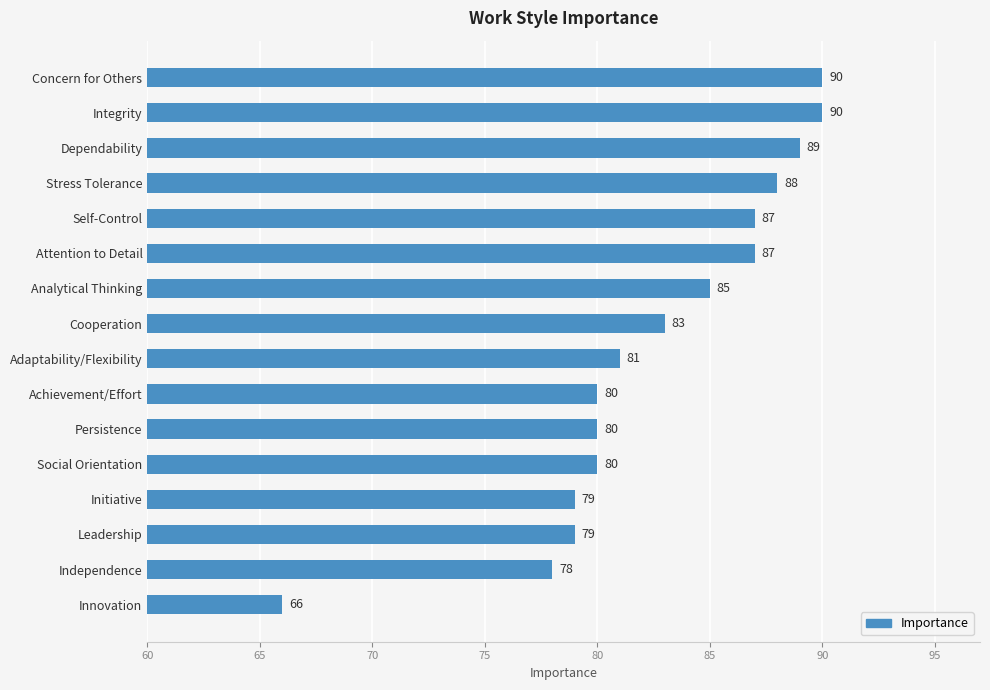

Reading top to bottom, list all the values displayed in this chart.

90	90	89	88	87	87	85	83	81	80	80	80	79	79	78	66